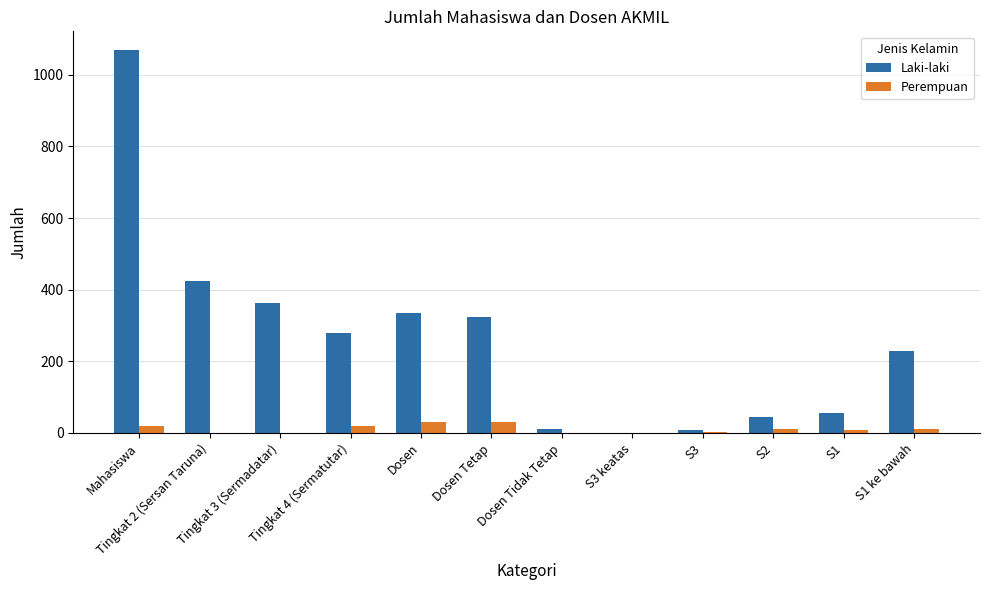

Which series has the largest range (max minus min)?

Laki-laki